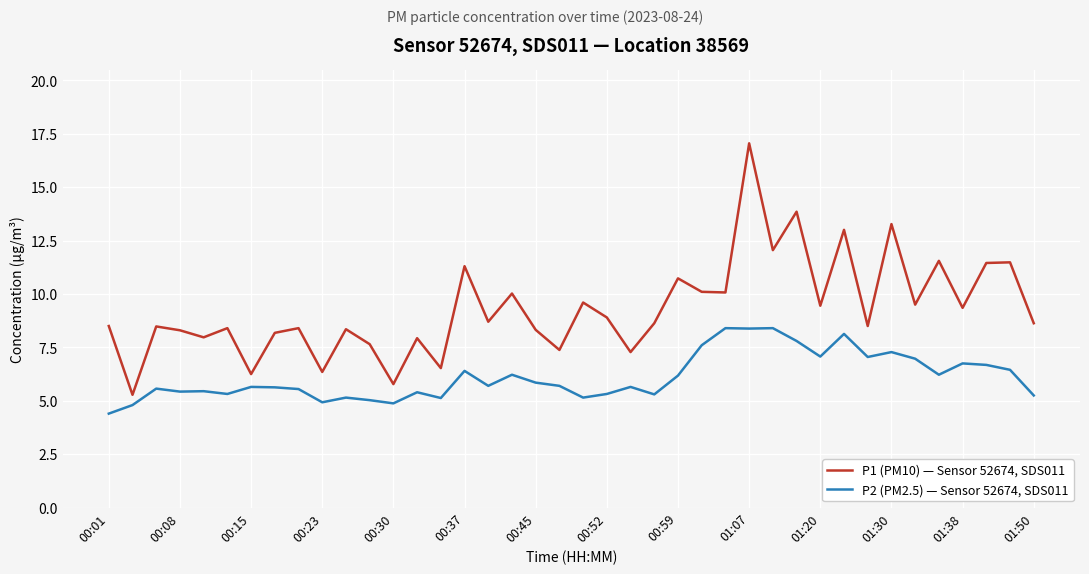

What is the minimum value shown in the chart?

4.4